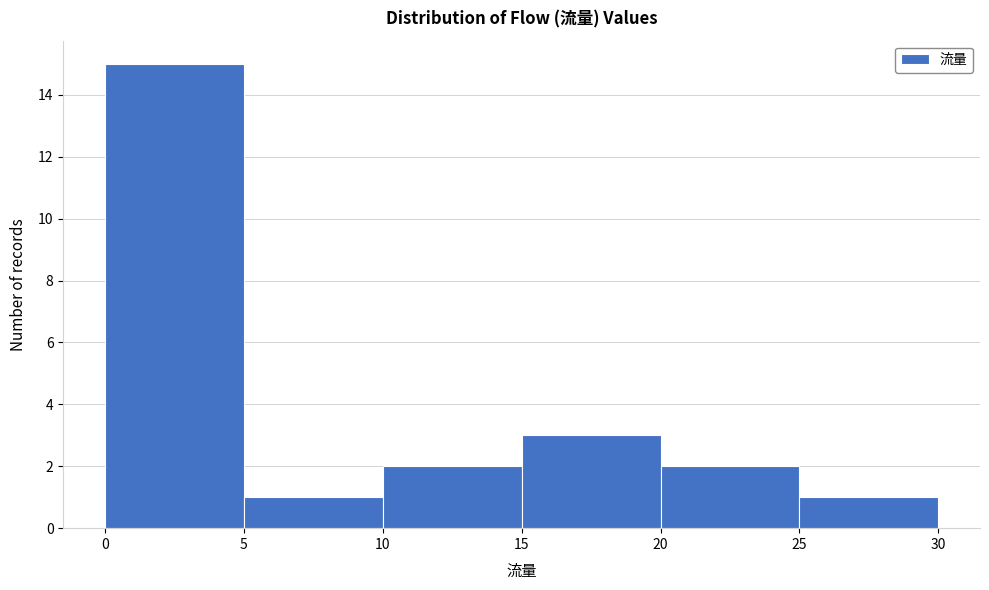

Reading left to right, list every bar in this chart as the range it spans on the x-axis followed by its height. The values are not printed on the chart, so give them approximately, as read against the axis.

0 to 5: 15
5 to 10: 1
10 to 15: 2
15 to 20: 3
20 to 25: 2
25 to 30: 1